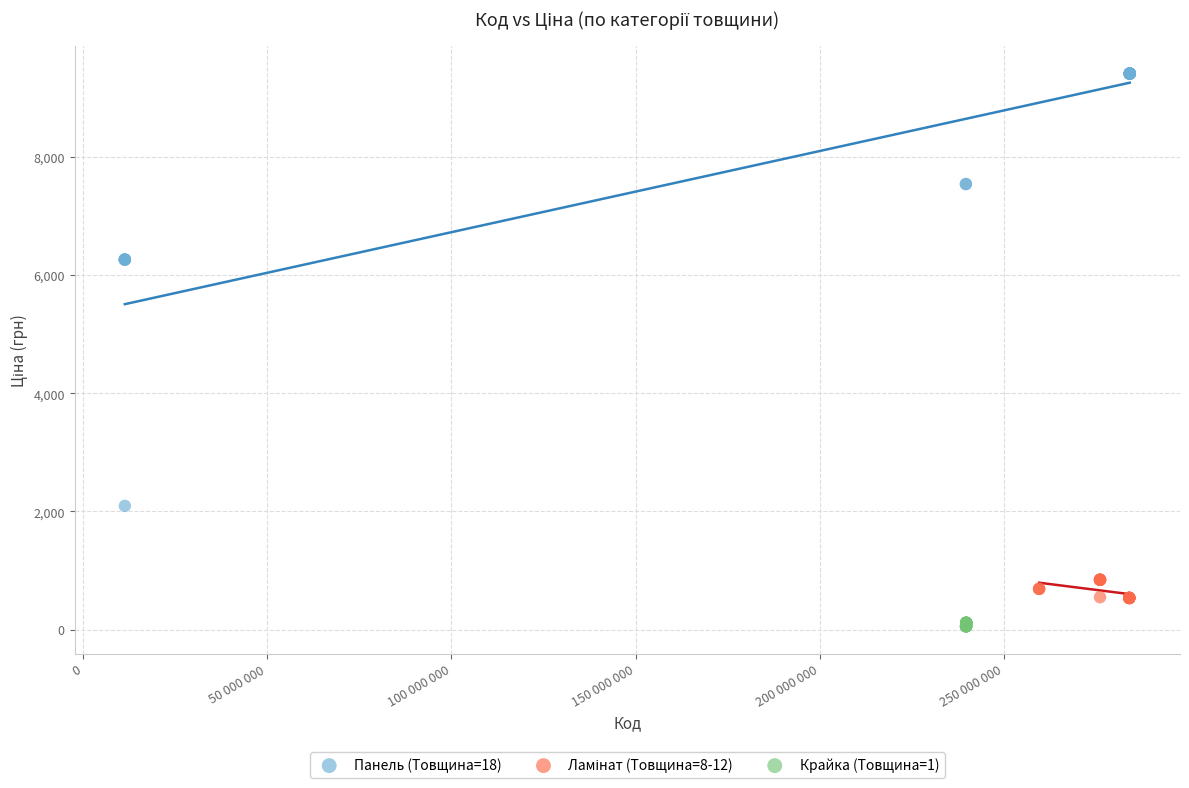

Which series has the widest spread of Y values?

Панель (Товщина=18)